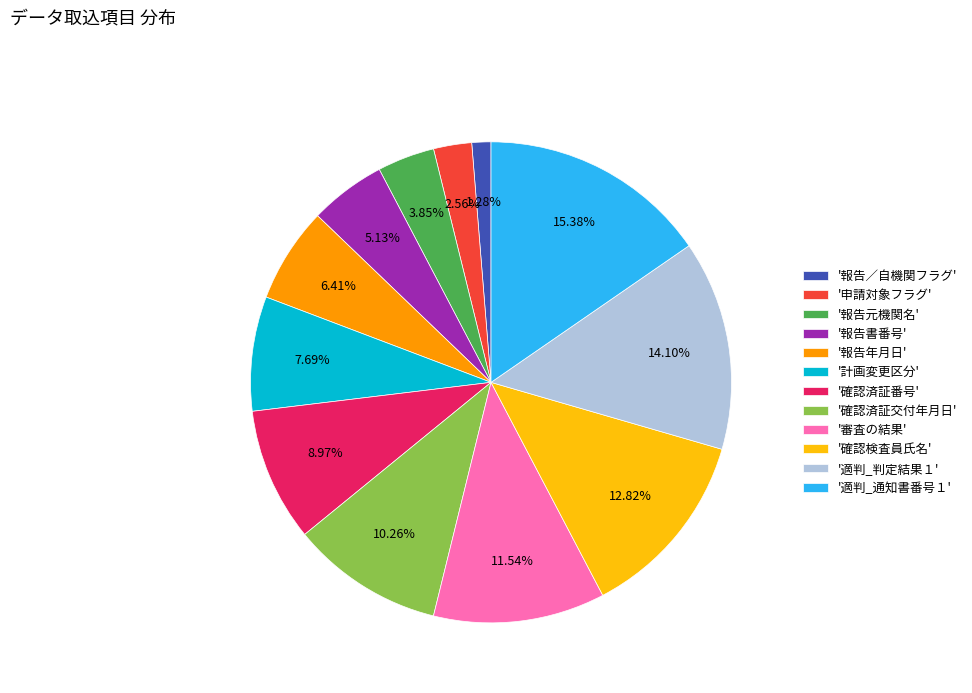

Combined, do '報告元機関名' and '計画変更区分' account for over 50%?

No